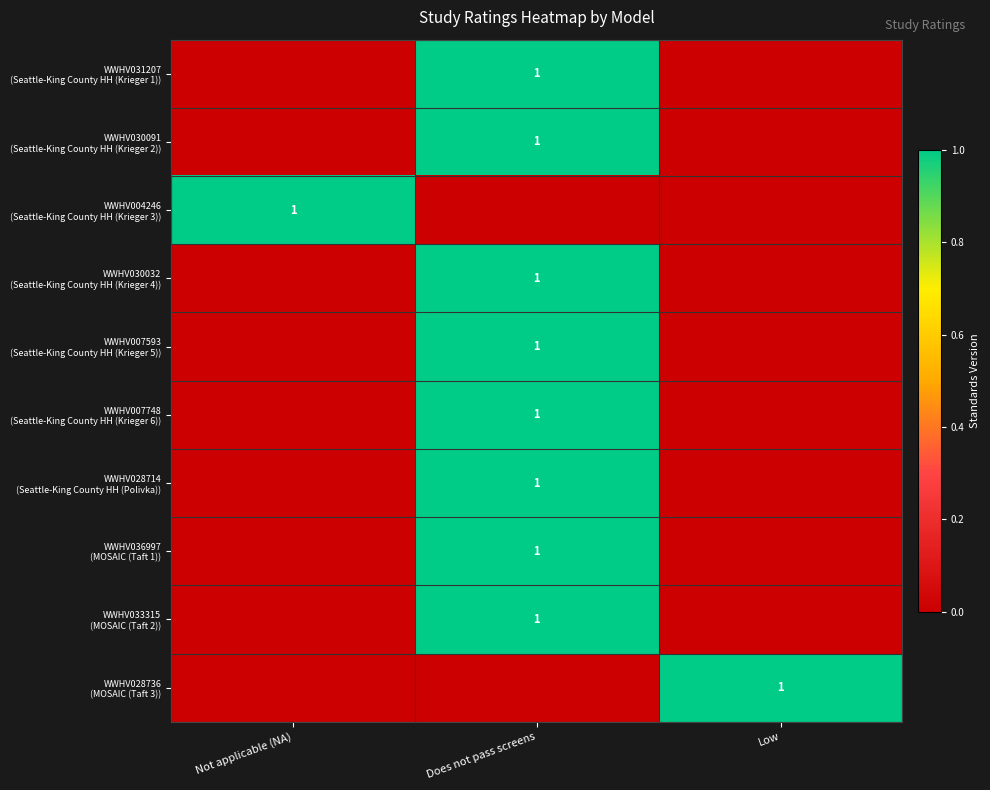

What is the spread (max minus min) of values at Does not pass screens?

1